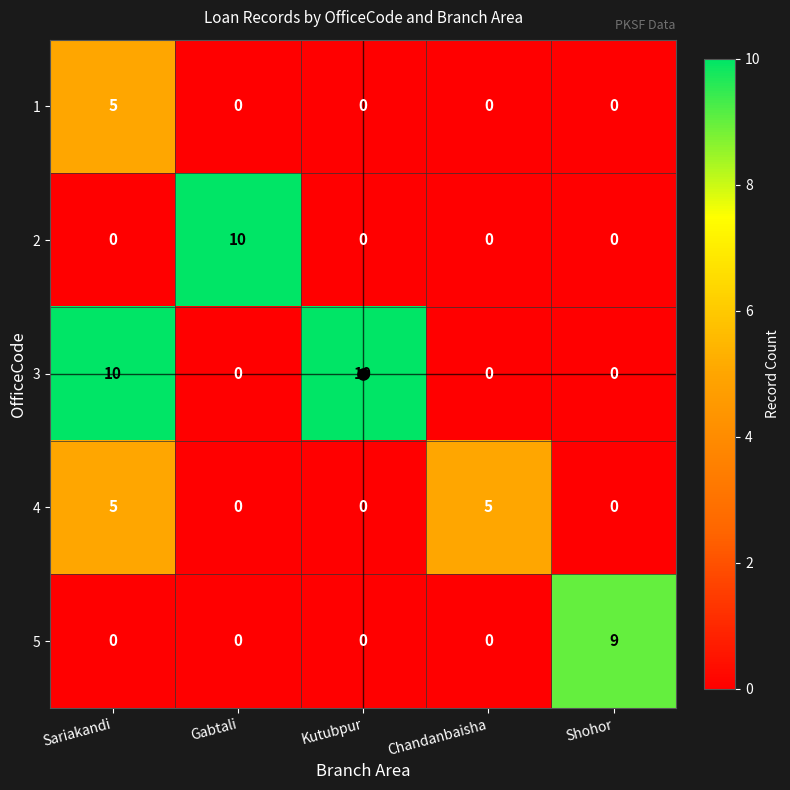

The value of 5 at Sariakandi is 0. True or false?

True